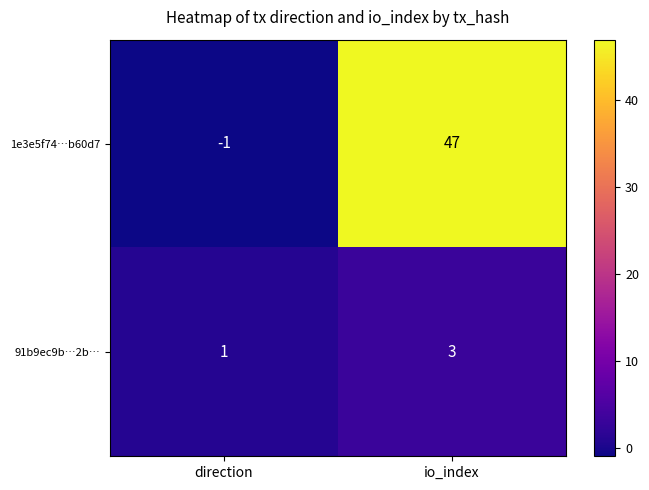

What is the sum of the 1e3e5f74…b60d7 values at io_index and direction?

46